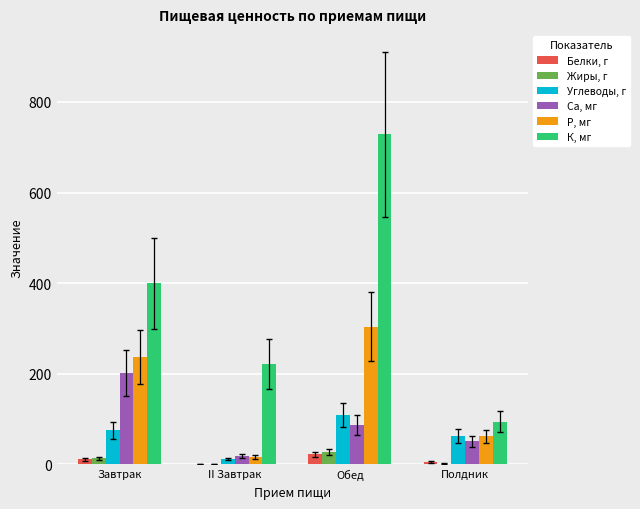

What is the average value of the Жиры, г series?

10.6